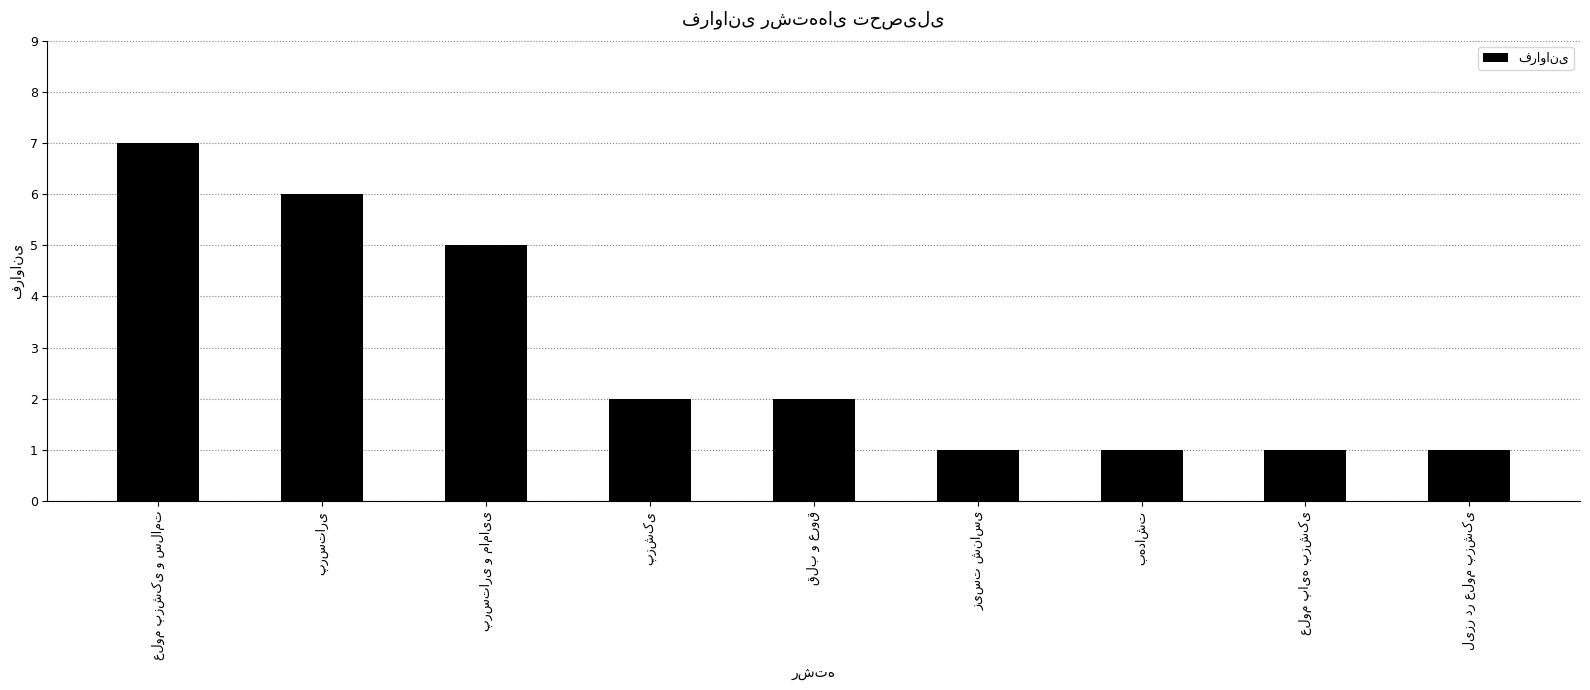

How many series are shown in this chart?

1